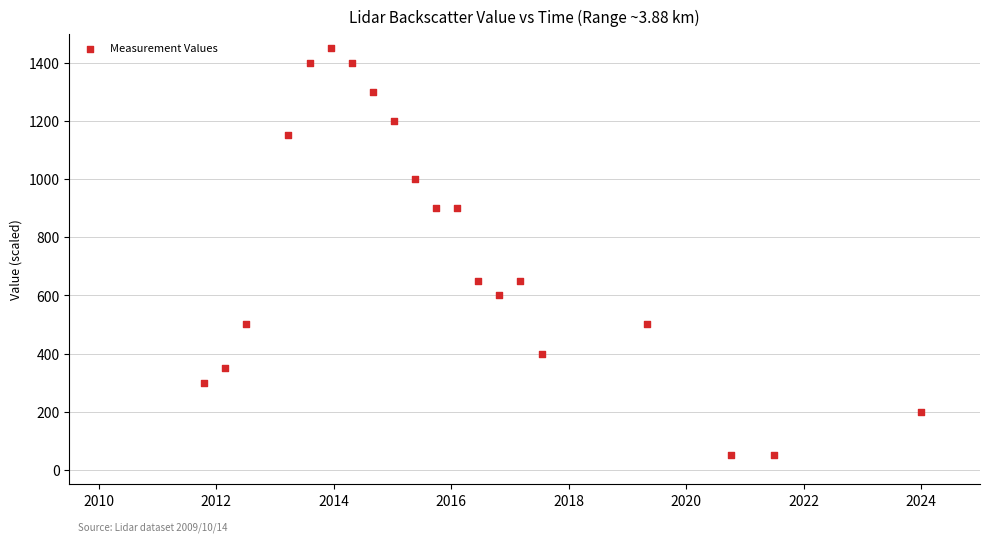

What is the range of Y values (max minus min)?

1400